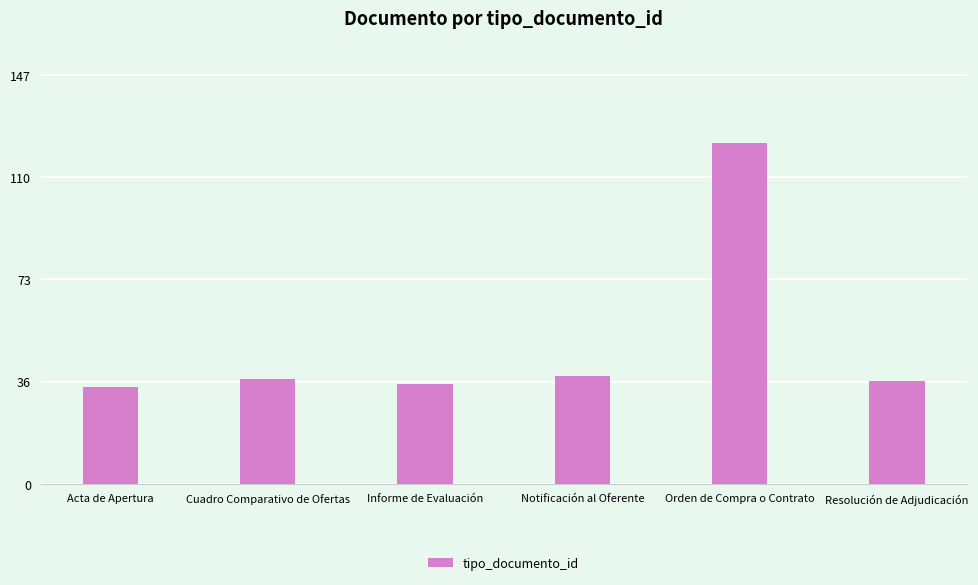

What is the greatest value displayed?

123